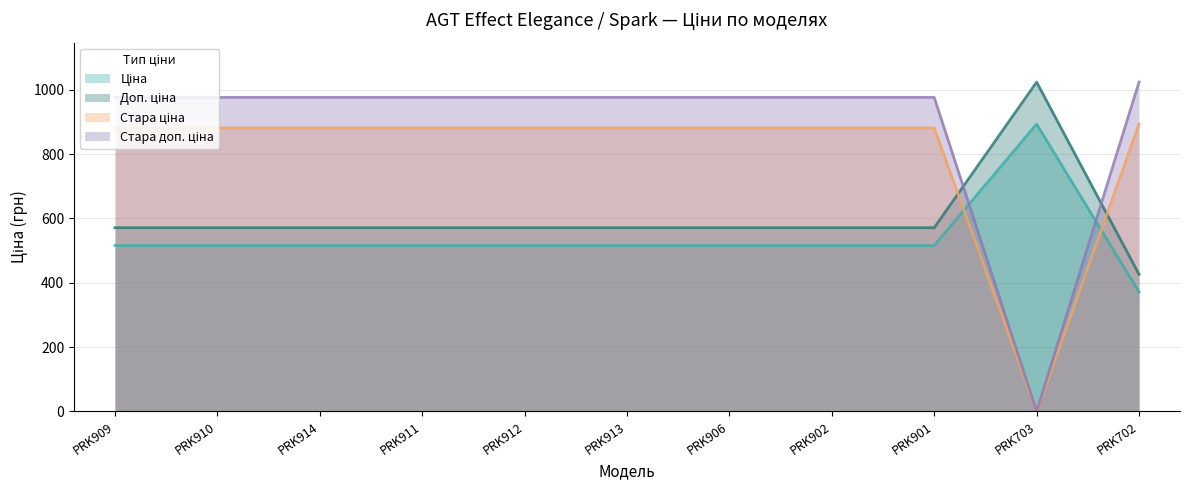

Where do Стара доп. ціна and Ціна first cross each other?

PRK901 and PRK703